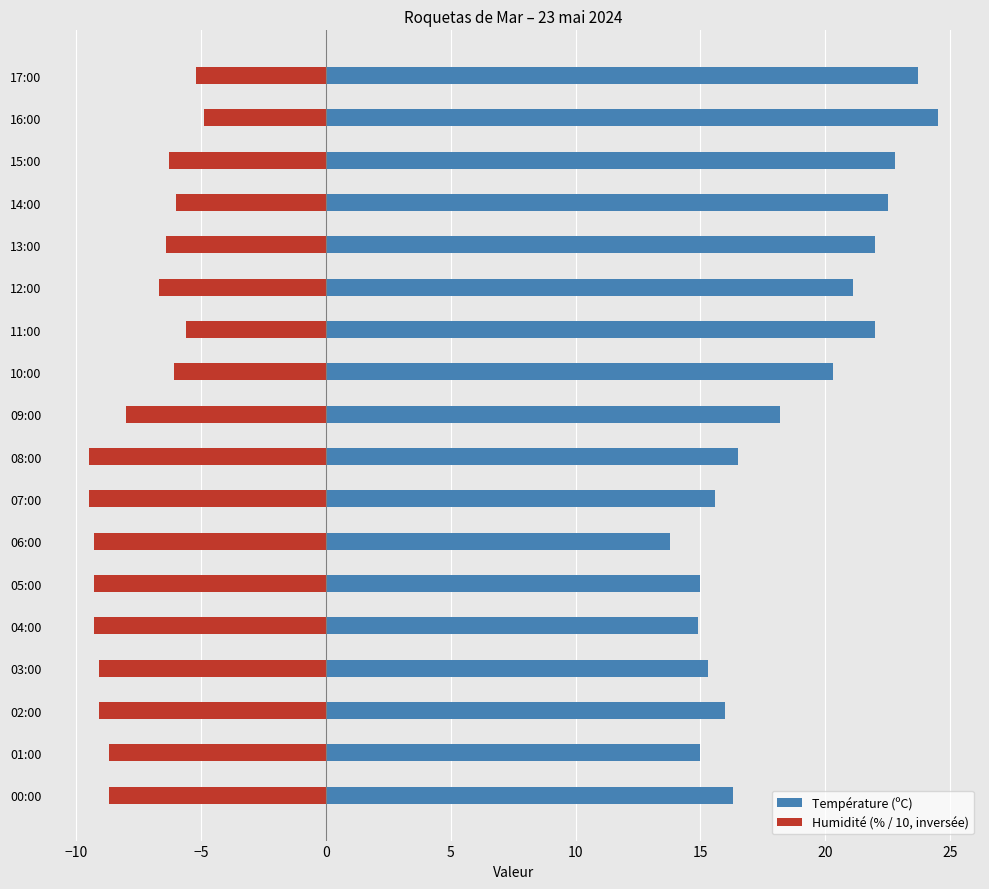

How many bars are there in total?

36